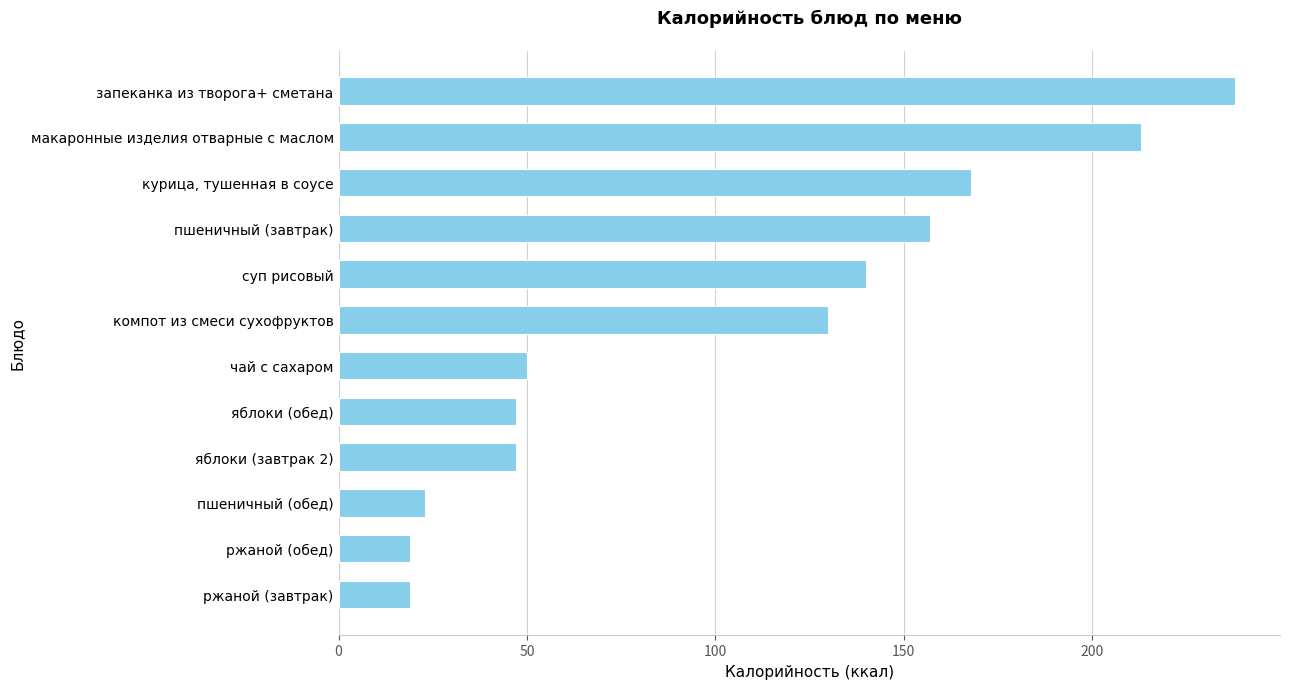

What is the approximate value at компот из смеси сухофруктов?

130